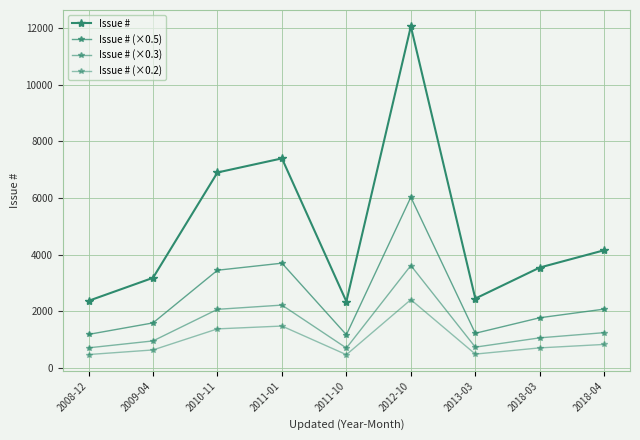

How many distinct data groups are displayed?

4